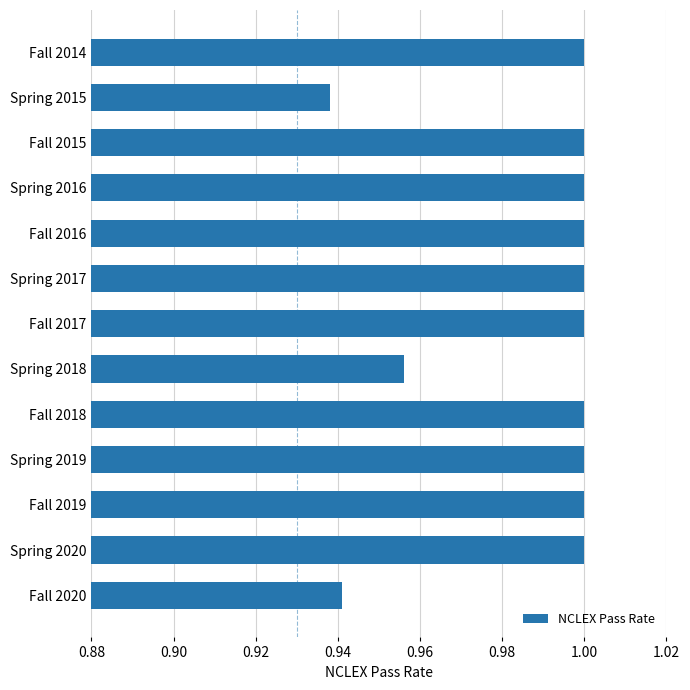

At which label is the value closest to 0?

Spring 2015